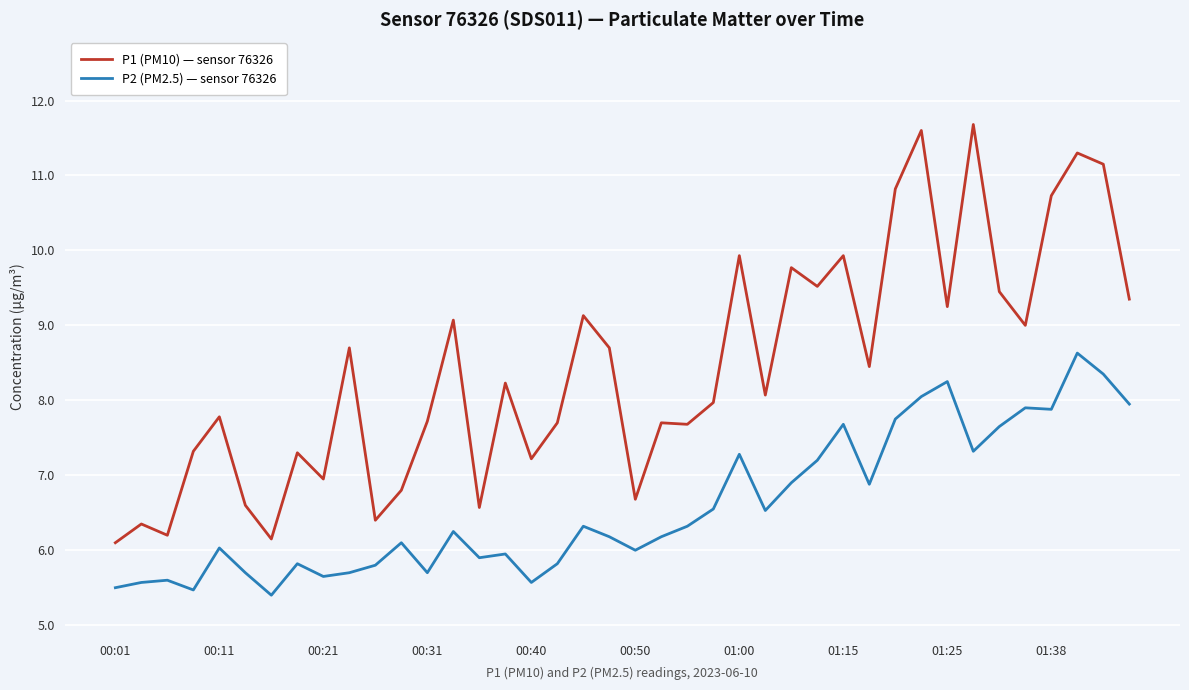

Does the chart have visible grid lines?

Yes